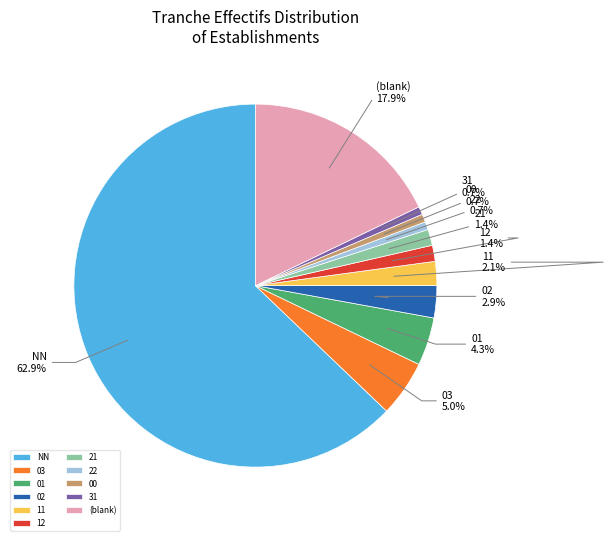

What percentage do 01 and 22 together represent?

5.0%